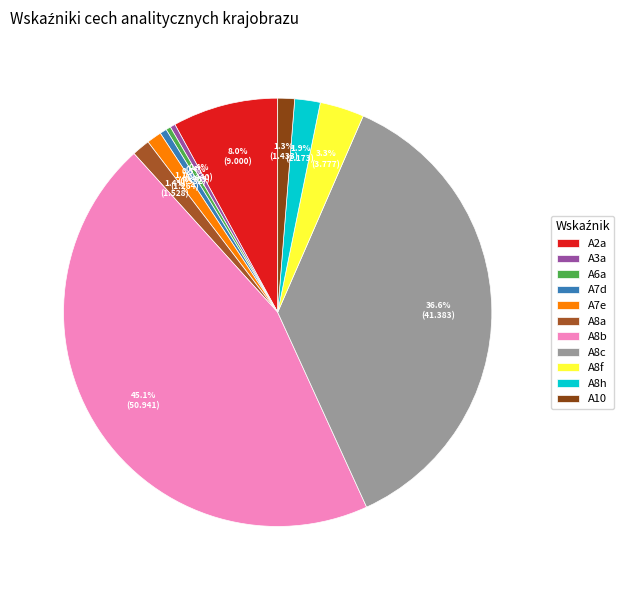

Which slice is the smallest?

A6a